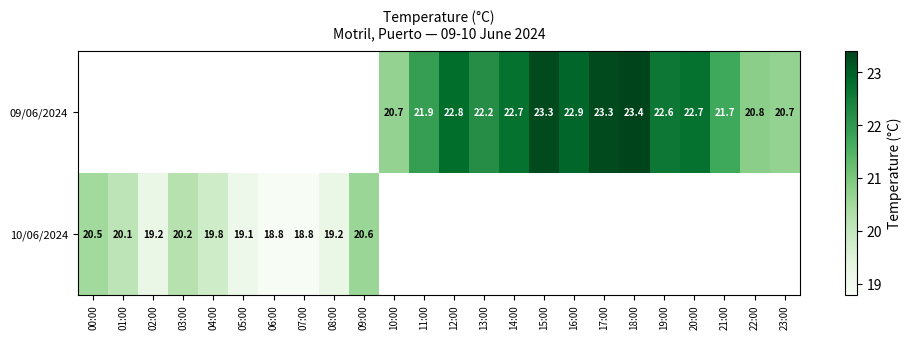

The value of 09/06/2024 at 14:00 is 30.8. True or false?

False